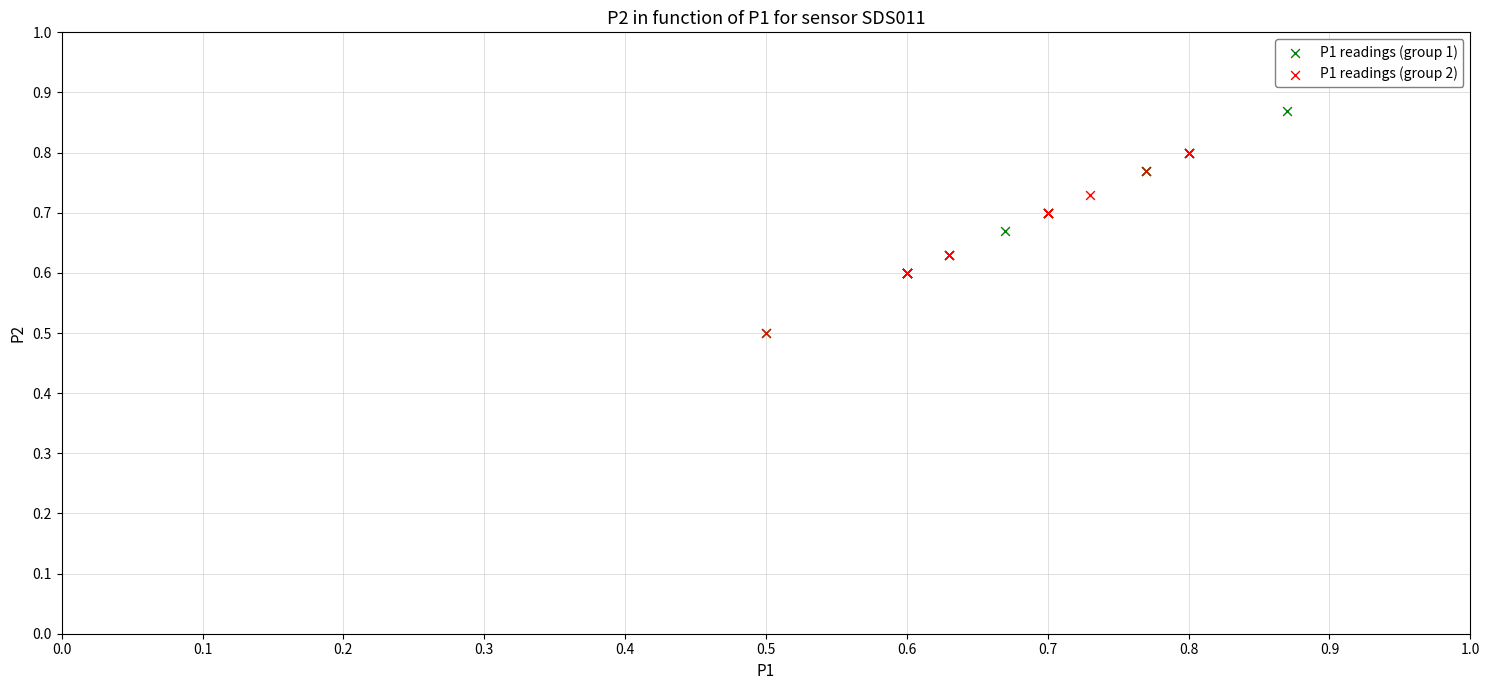

Which series has the widest spread of Y values?

P1 readings (group 1)